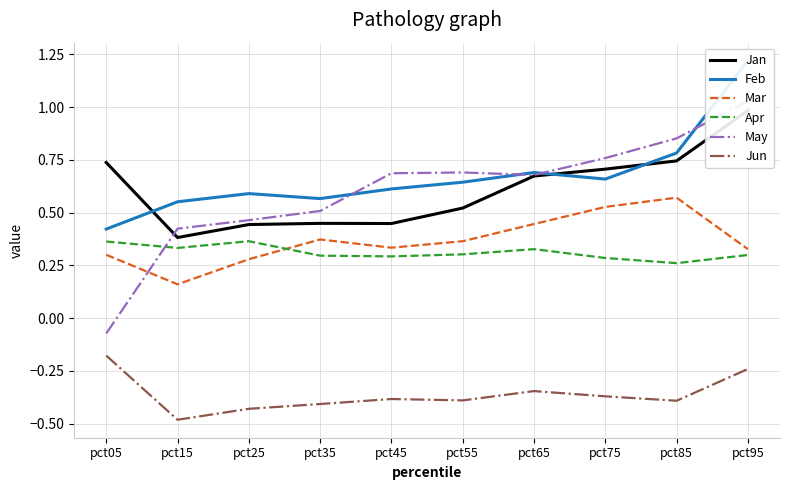

What is the difference between the second highest and minimum values in the Mar series?

0.4